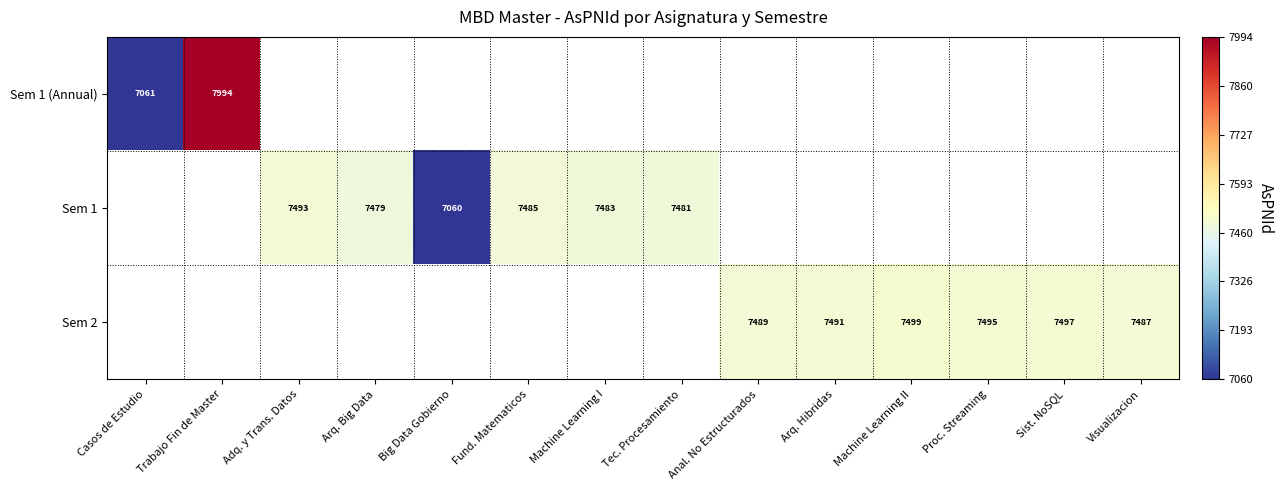

What is the difference between the Sem 1 values at Adq. y Trans. Datos and Machine Learning I?

10